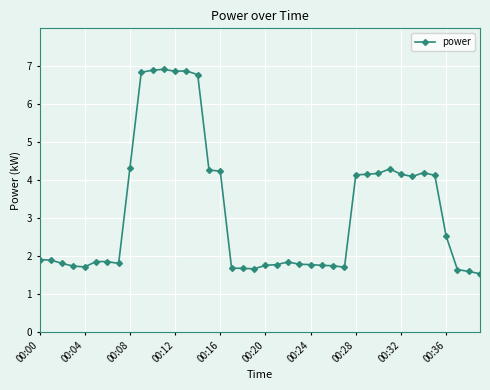

What is the value of the 2nd point from the left?

1.9